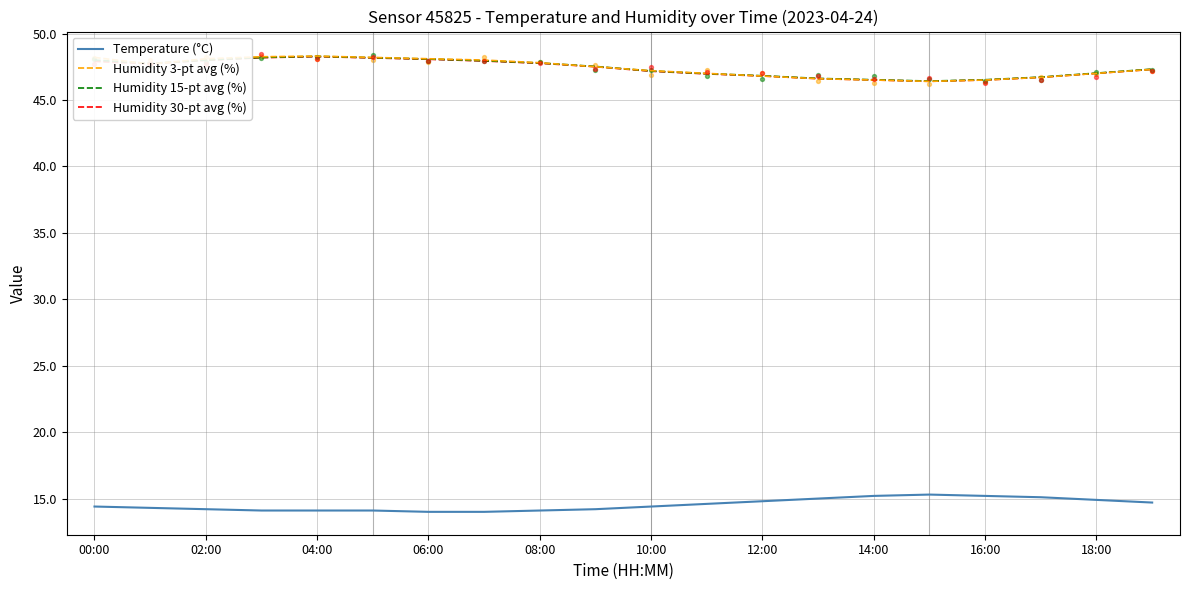

What is the total value across all series at 13?

154.8